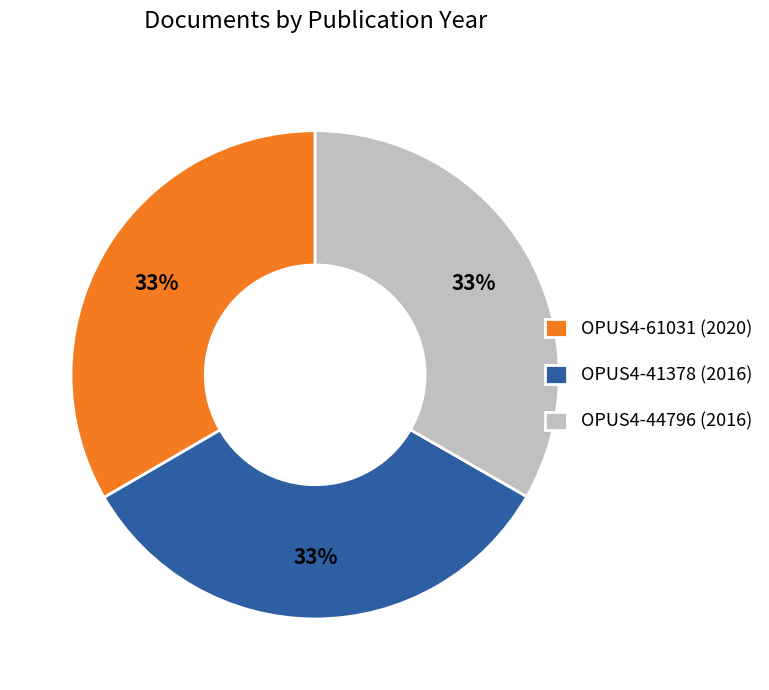

Does OPUS4-41378 account for over 50% of the chart?

No